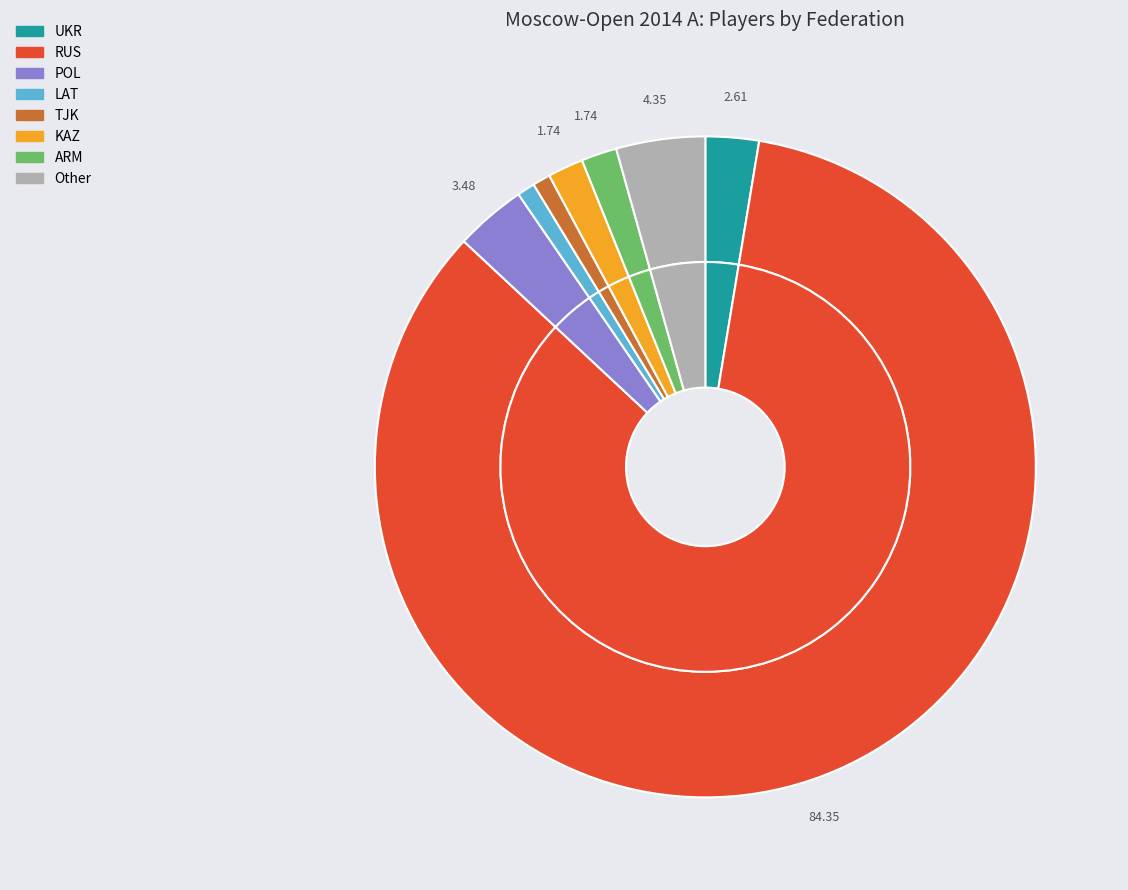

Is UKR the majority of the pie?

No